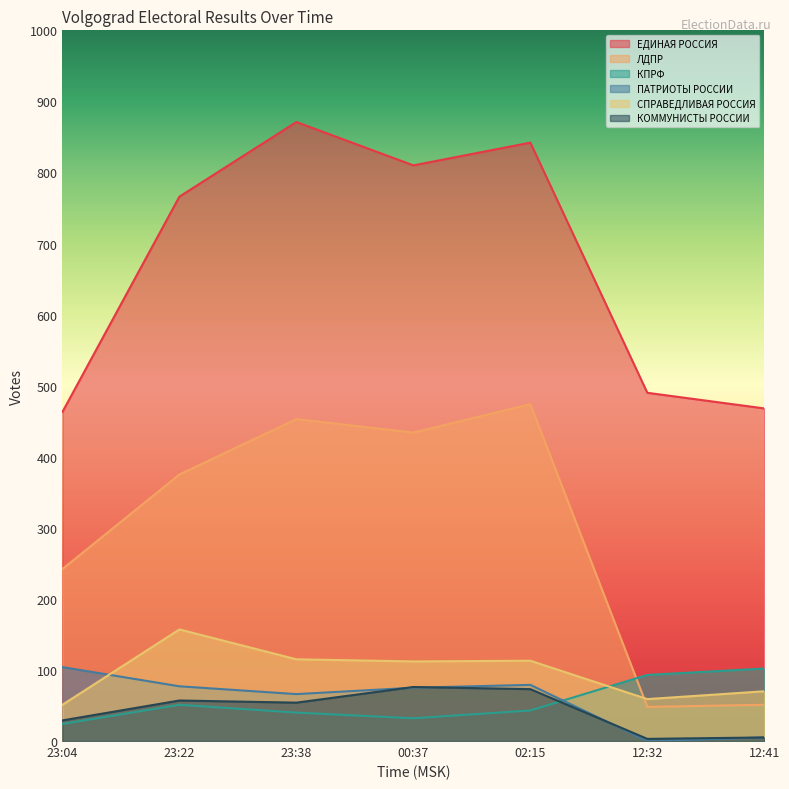

At 12:41, list the series in order from largest to smallest.

ЕДИНАЯ РОССИЯ, КПРФ, СПРАВЕДЛИВАЯ РОССИЯ, ЛДПР, ПАТРИОТЫ РОССИИ, КОММУНИСТЫ РОССИИ